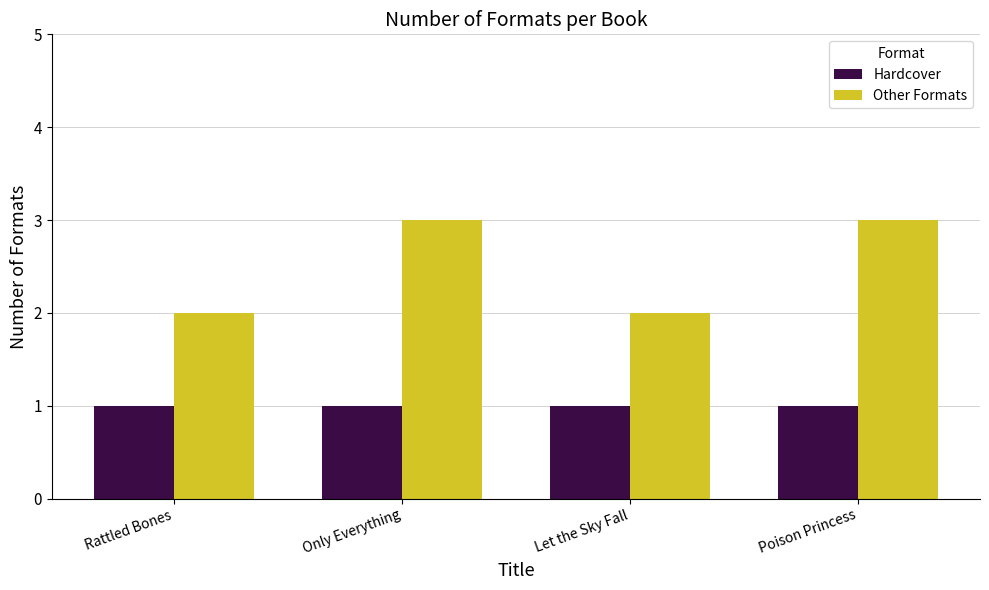

What is the label of the 1st bar from the right?

Poison Princess